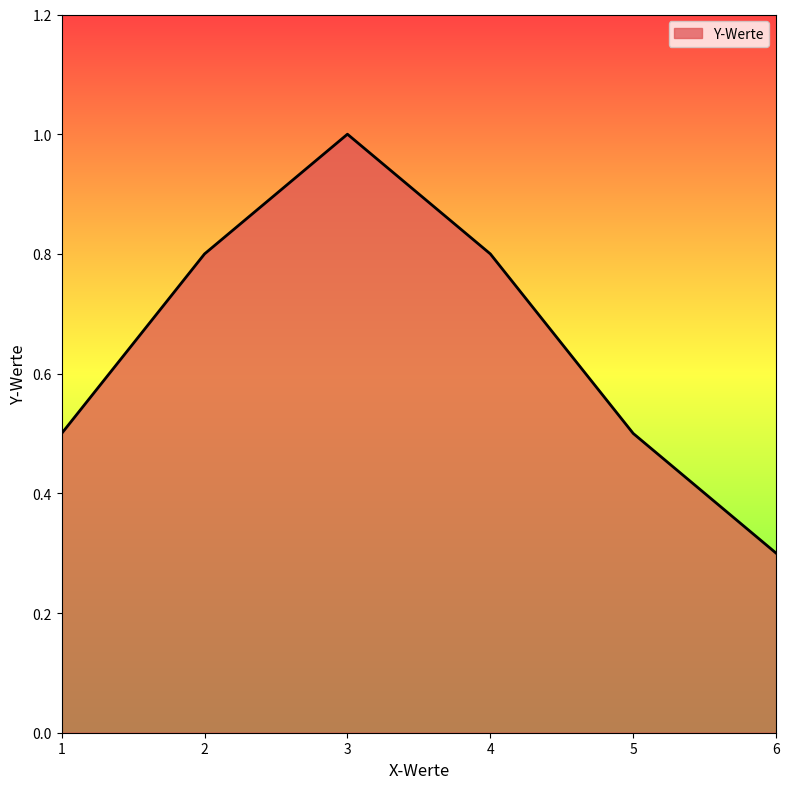

Which label corresponds to the largest value in the chart?

3